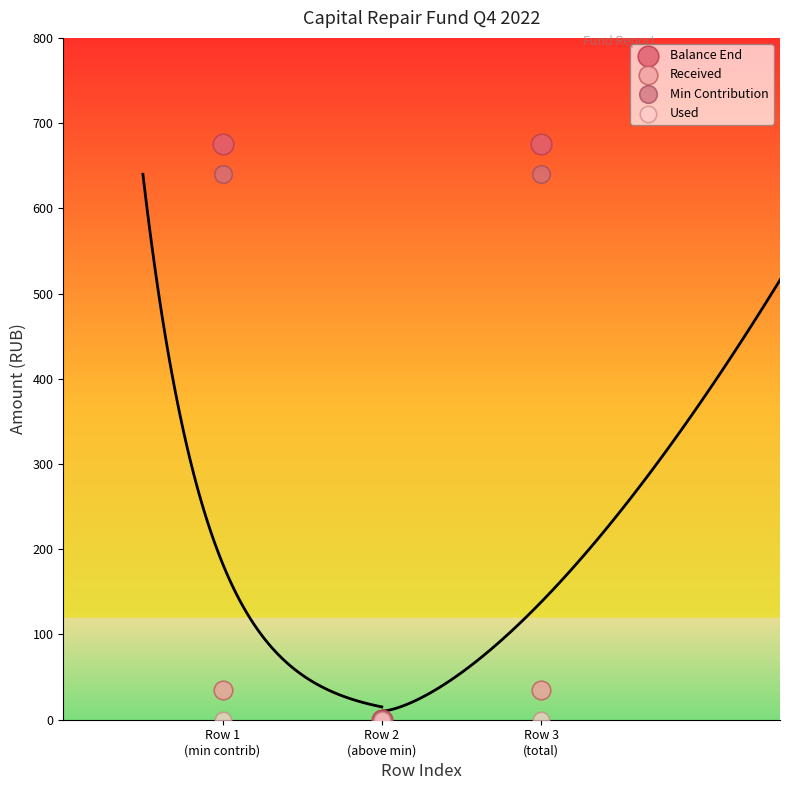

Which series contains the highest Y value?

Balance End